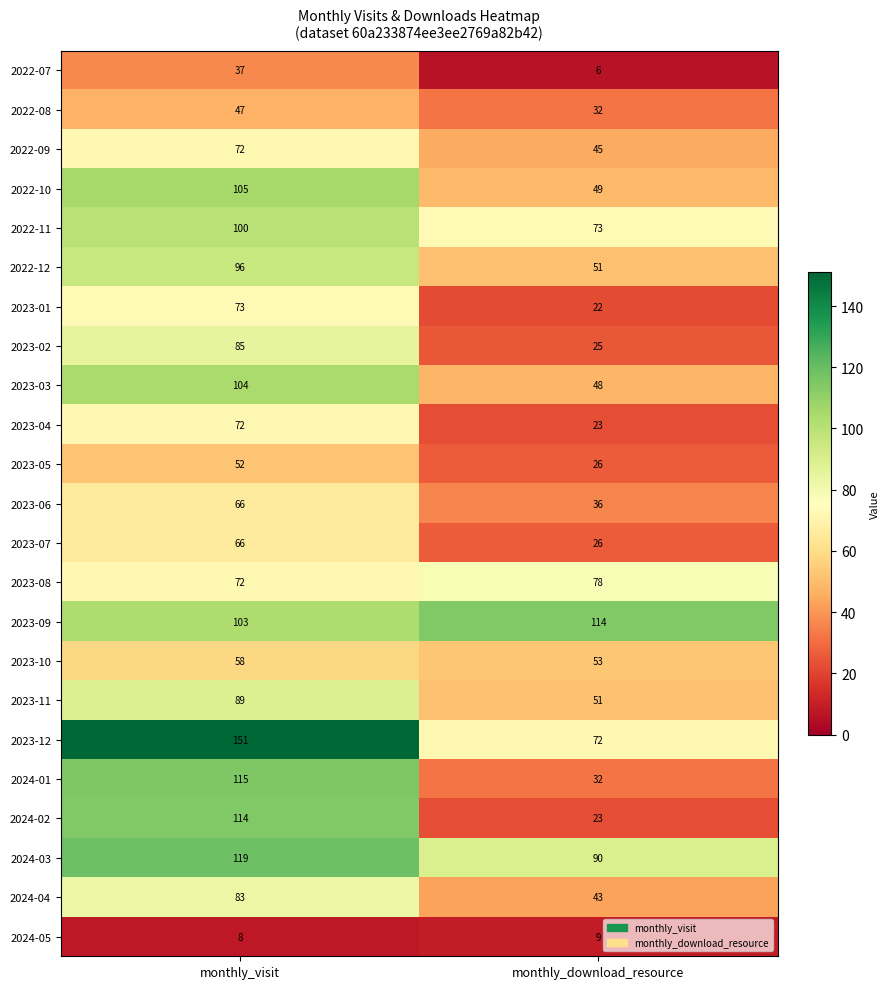

At which category is the sum across all series the highest?

monthly_visit